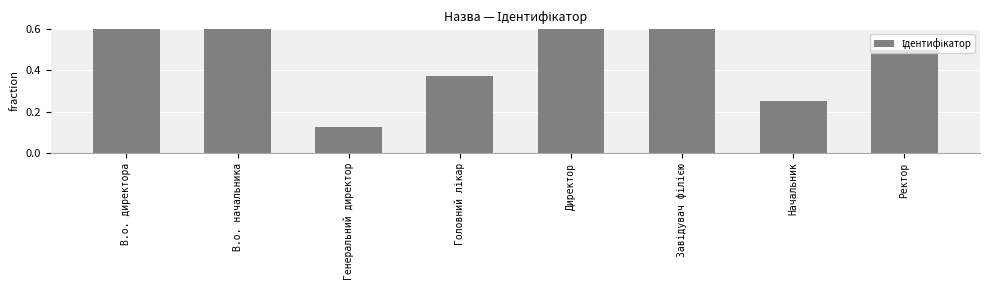

What is the greatest value displayed?

1.0